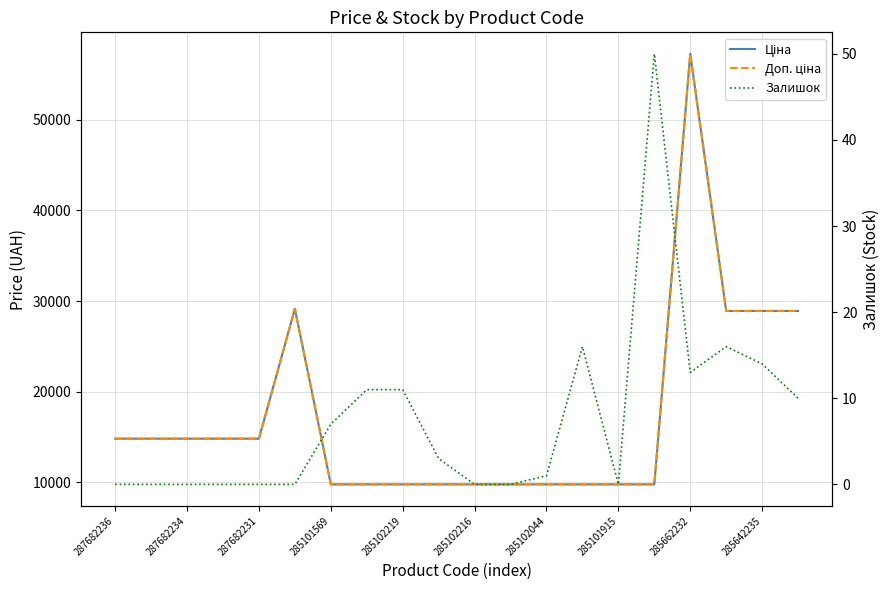

Does the chart have visible grid lines?

Yes